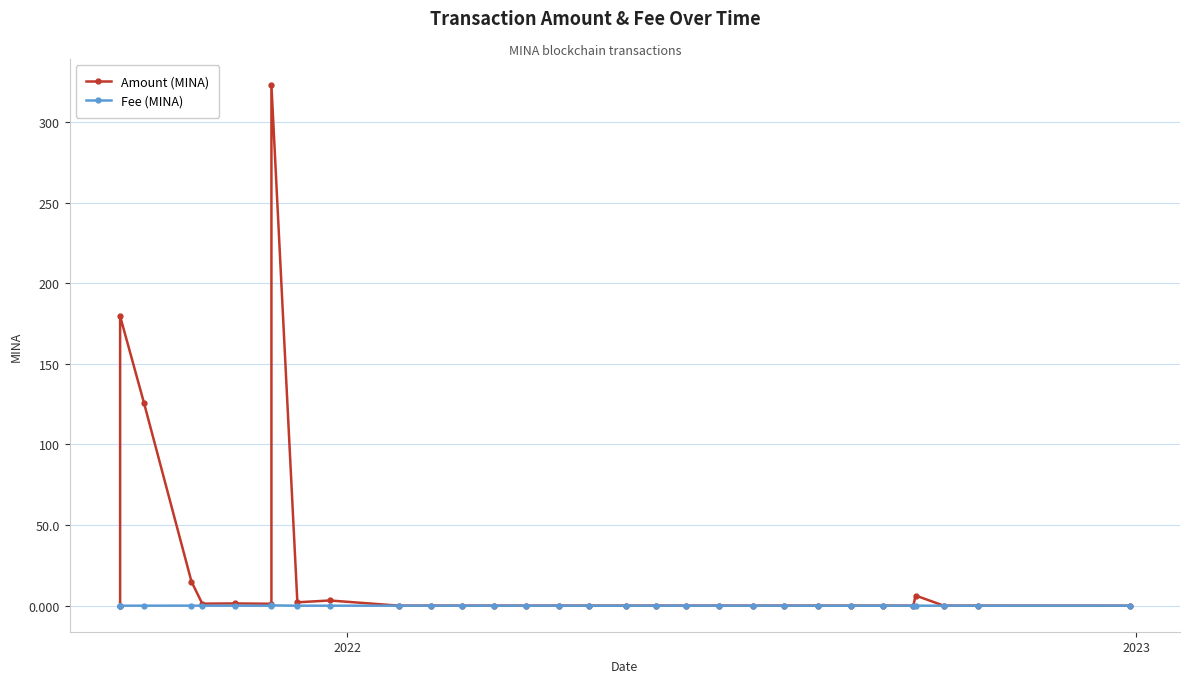

Is the value of Fee (MINA) at 2021 greater than the value of Amount (MINA) at 29?

No